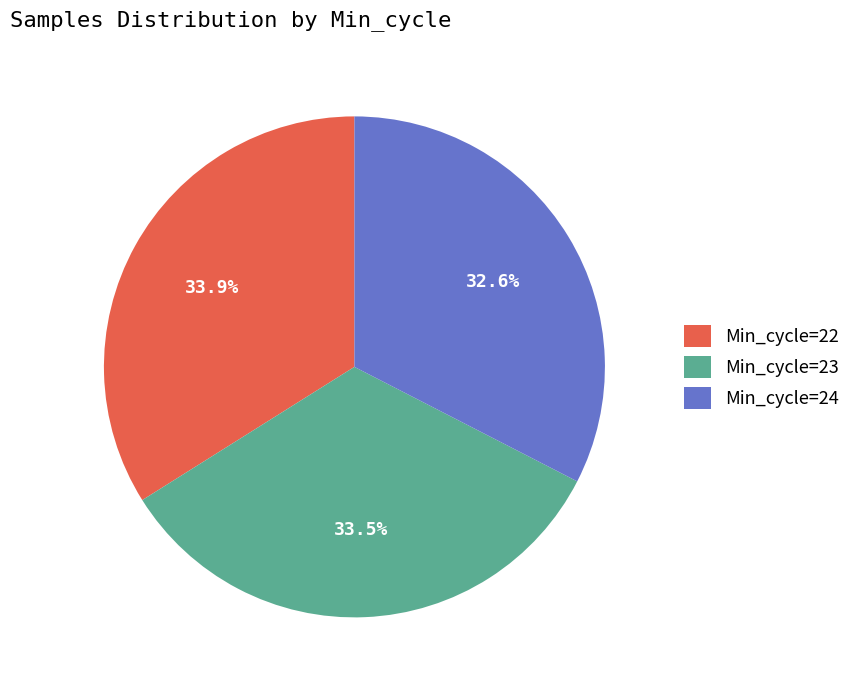

What portion of the pie excludes Min_cycle=23?

66.5%